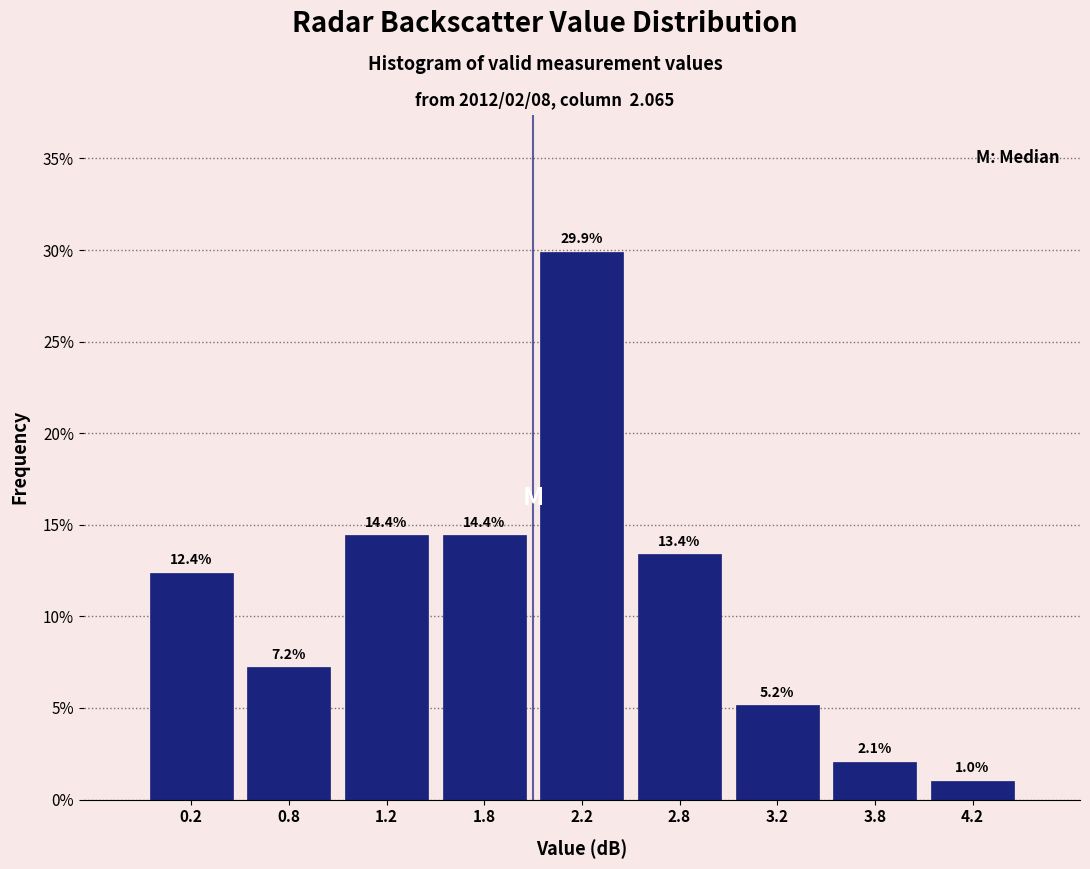

Which range on the x-axis has the tallest bar?

2.0 to 2.5